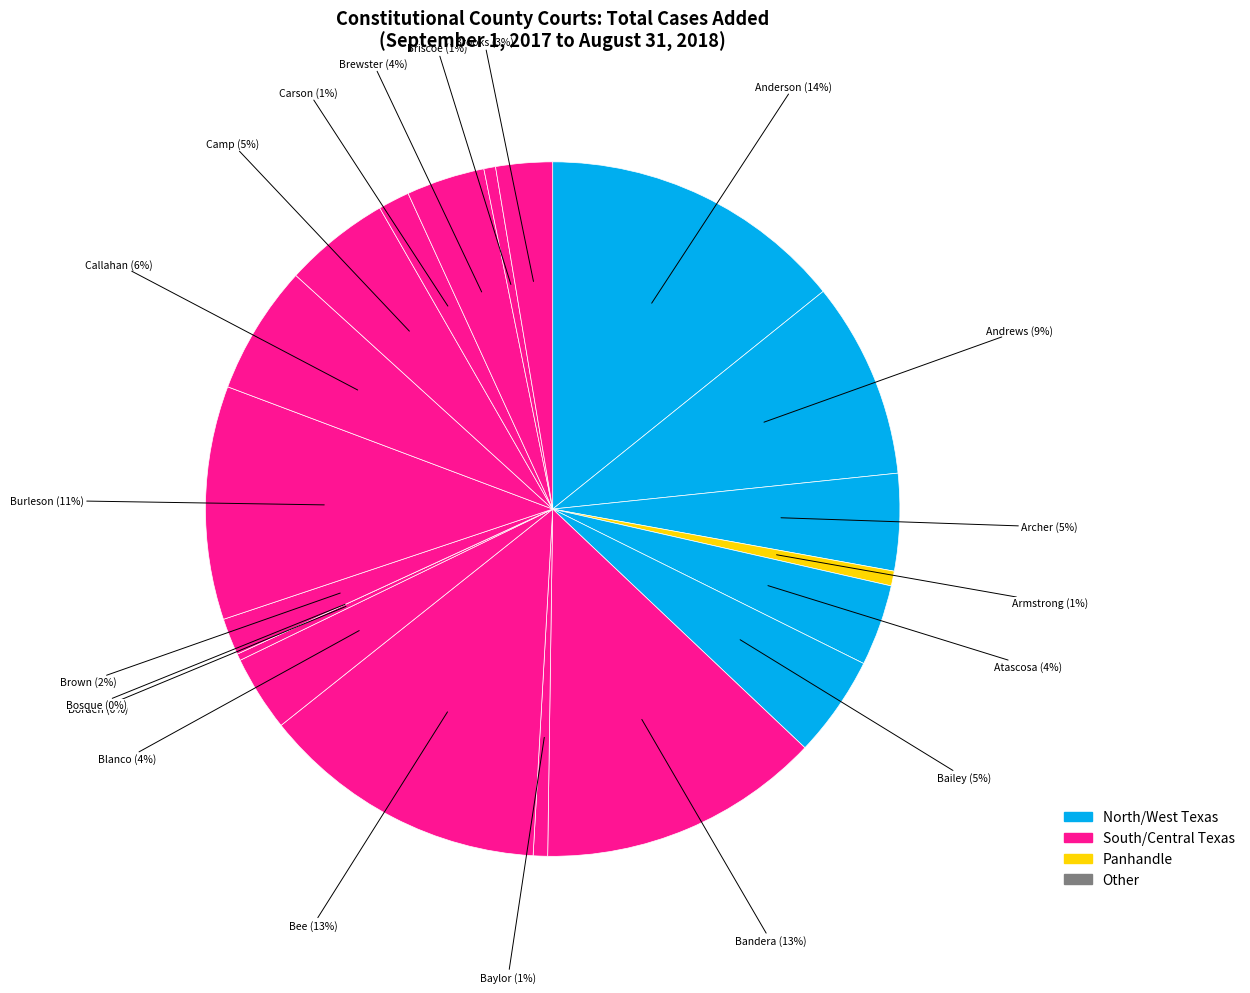

What is the smallest slice in the pie chart?

Bosque